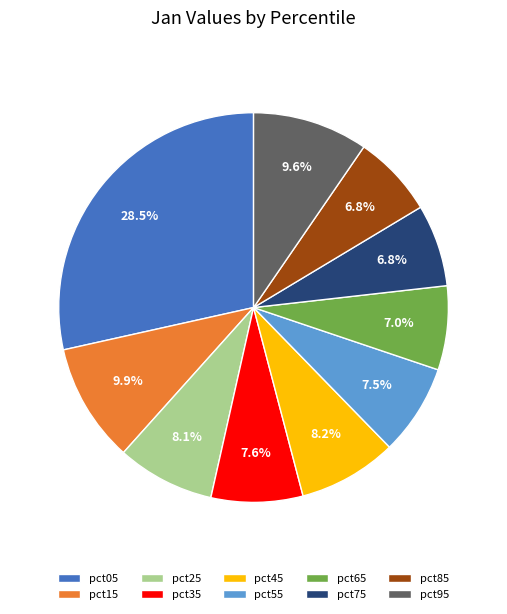

Count the number of slices in the pie.

10